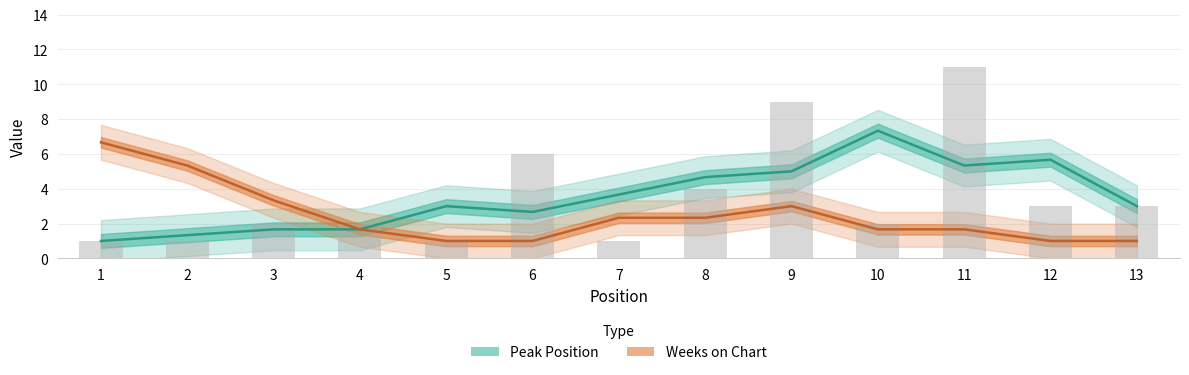

Reading left to right, list all the values displayed in this chart.

1=1	2=1	3=2	4=2	5=1	6=6	7=1	8=4	9=9	10=2	11=11	12=3	13=3